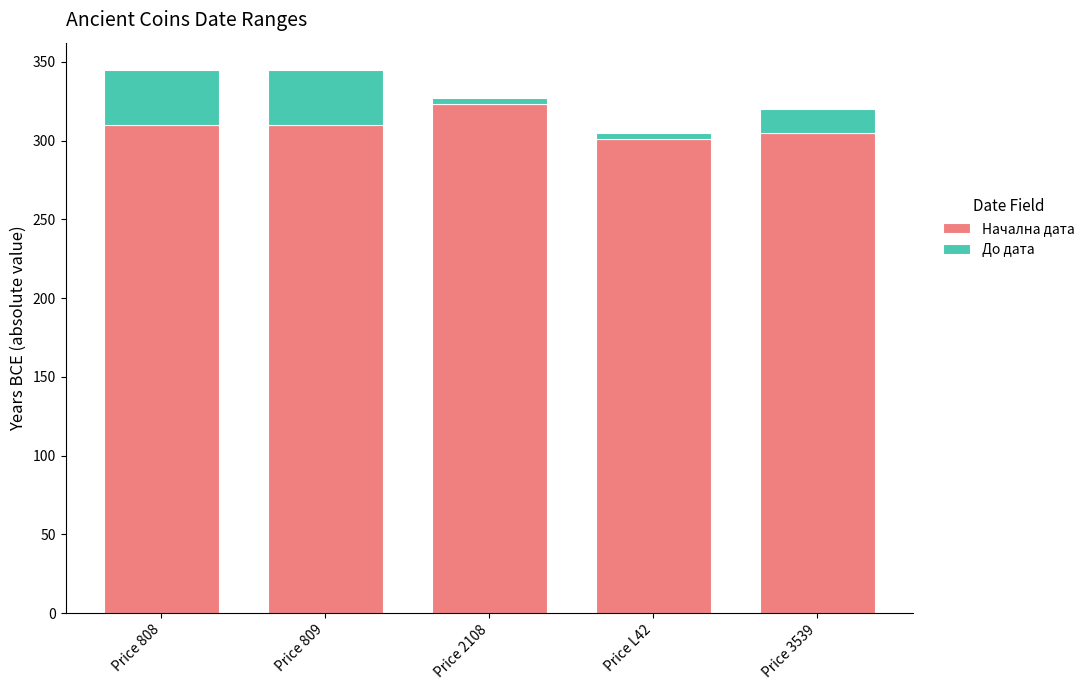

Is it true that Начална дата equals 323 at Price 2108?

True